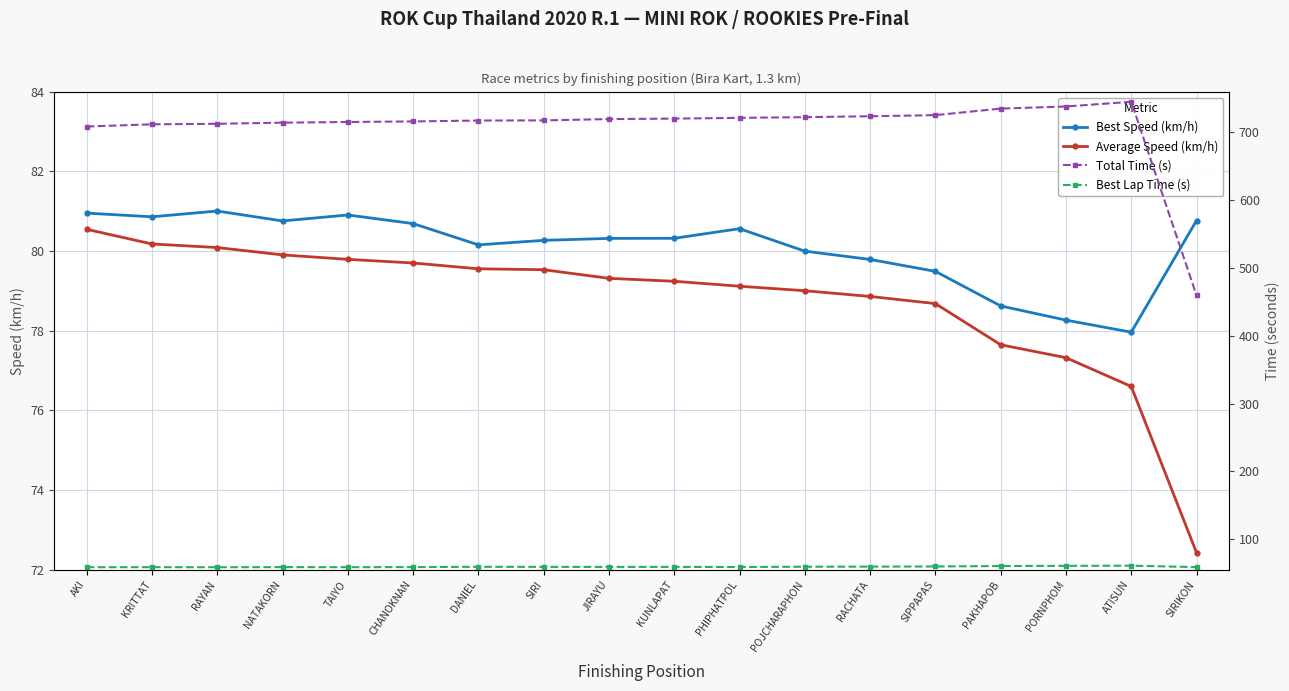

At which category does the chart reach its minimum across all series?

RAYAN